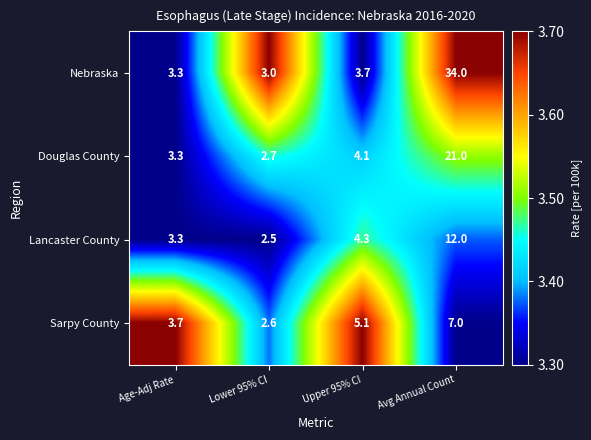

Reading left to right, what are all the values shown in this chart?

Nebraska: 3.3	3.0	3.7	34.0
Douglas County: 3.3	2.7	4.1	21.0
Lancaster County: 3.3	2.5	4.3	12.0
Sarpy County: 3.7	2.6	5.1	7.0